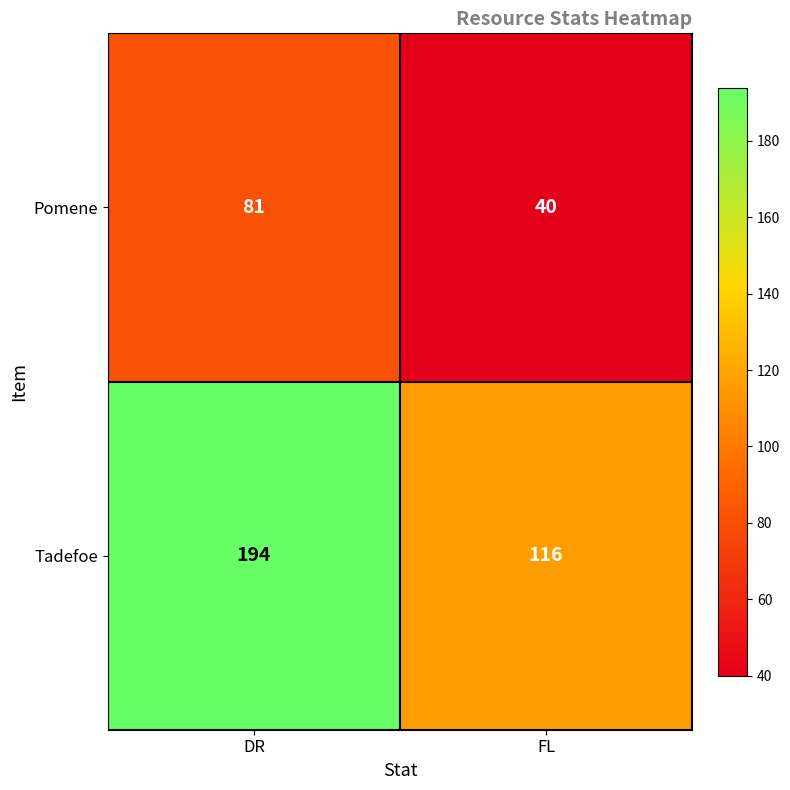

What is the highest value of the Tadefoe series?

194